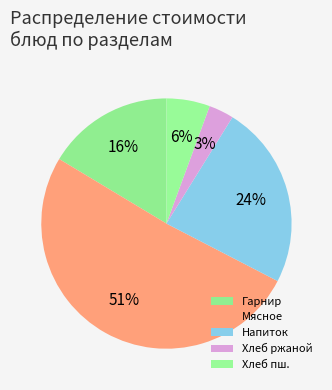

Count the number of slices in the pie.

5